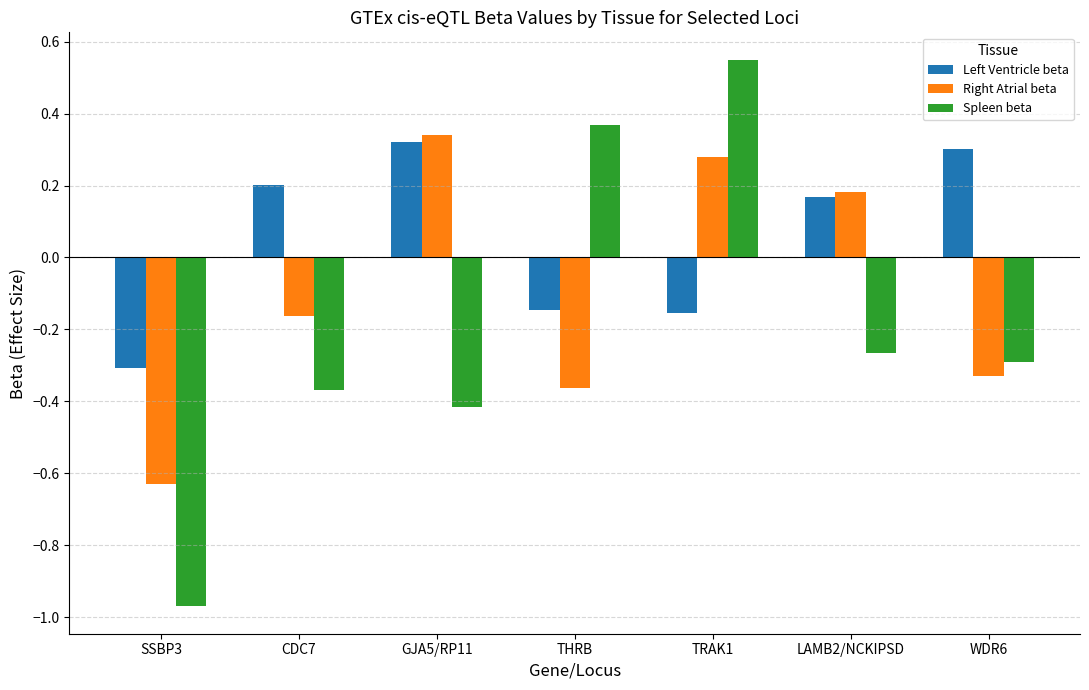

What is the difference between the maximum and second lowest values in the Right Atrial beta series?

0.7